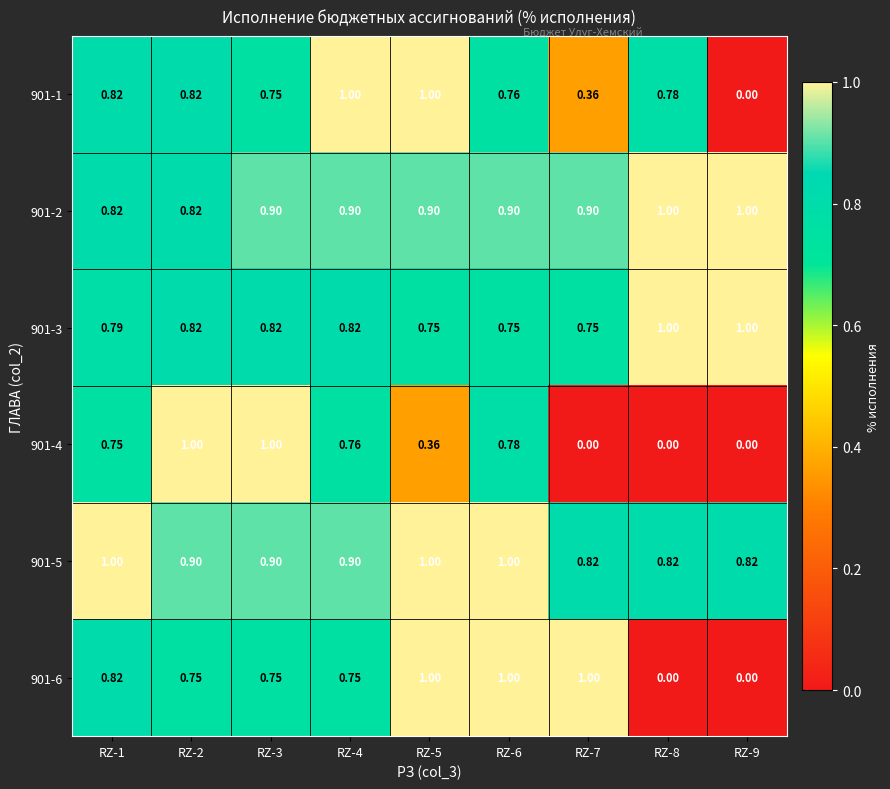

Is the value of 901-2 at RZ-6 greater than the value of 901-1 at RZ-5?

No